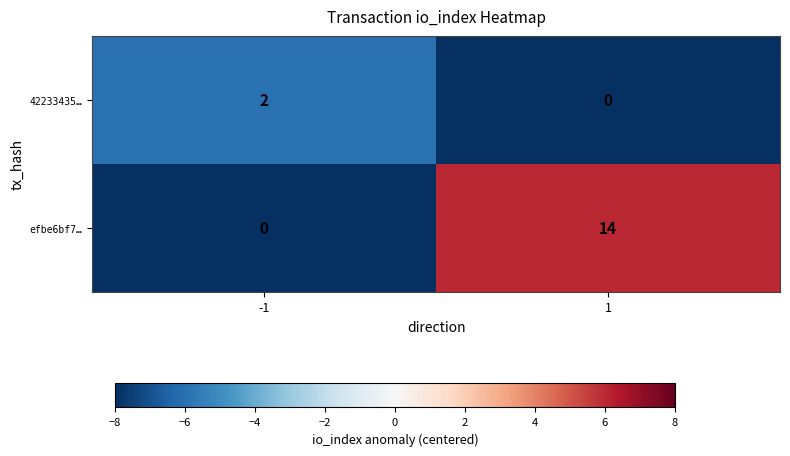

Rank the series by their maximum value, from lowest to highest.

42233435…, efbe6bf7…